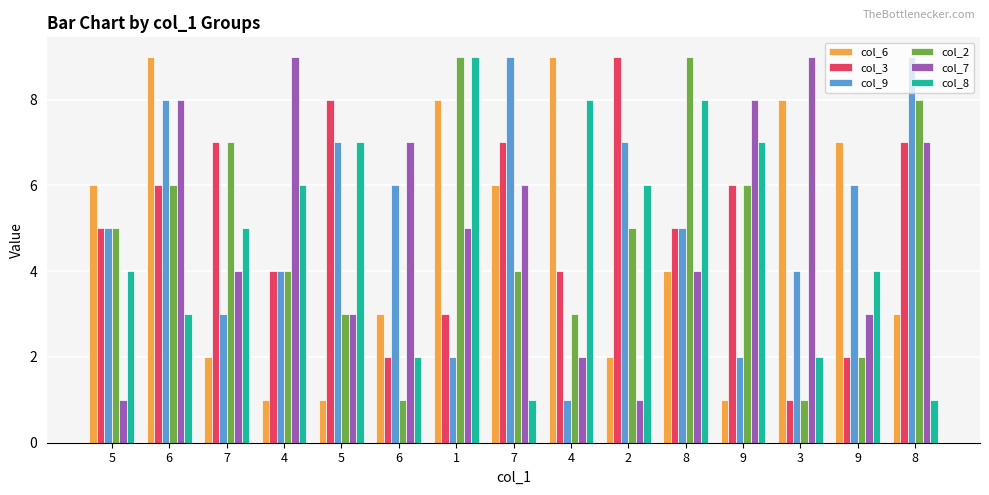

Reading right to left, what are all the values shown in this chart?

col_6: 3	7	8	1	4	2	9	6	8	3	1	1	2	9	6
col_3: 7	2	1	6	5	9	4	7	3	2	8	4	7	6	5
col_9: 9	6	4	2	5	7	1	9	2	6	7	4	3	8	5
col_2: 8	2	1	6	9	5	3	4	9	1	3	4	7	6	5
col_7: 7	3	9	8	4	1	2	6	5	7	3	9	4	8	1
col_8: 1	4	2	7	8	6	8	1	9	2	7	6	5	3	4